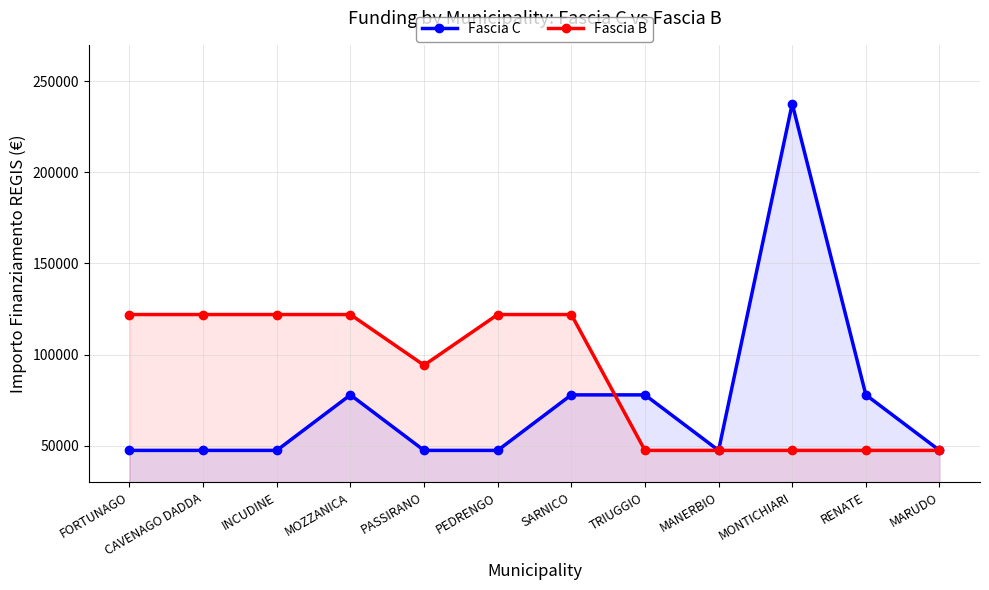

At how many categories does at least one series exceed 56117?

10